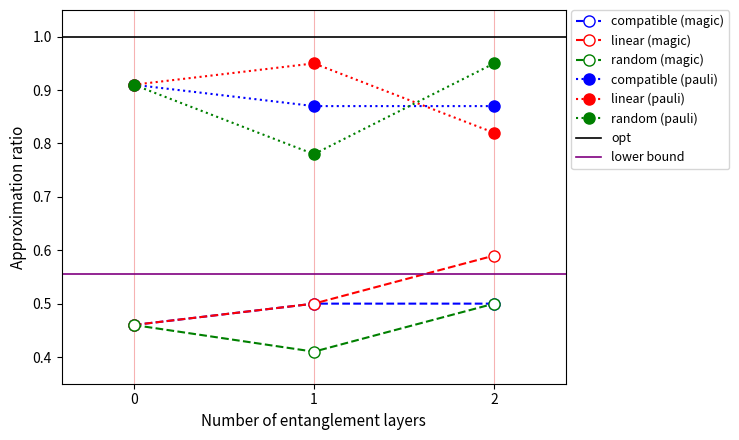

How many data points does each series have?

3